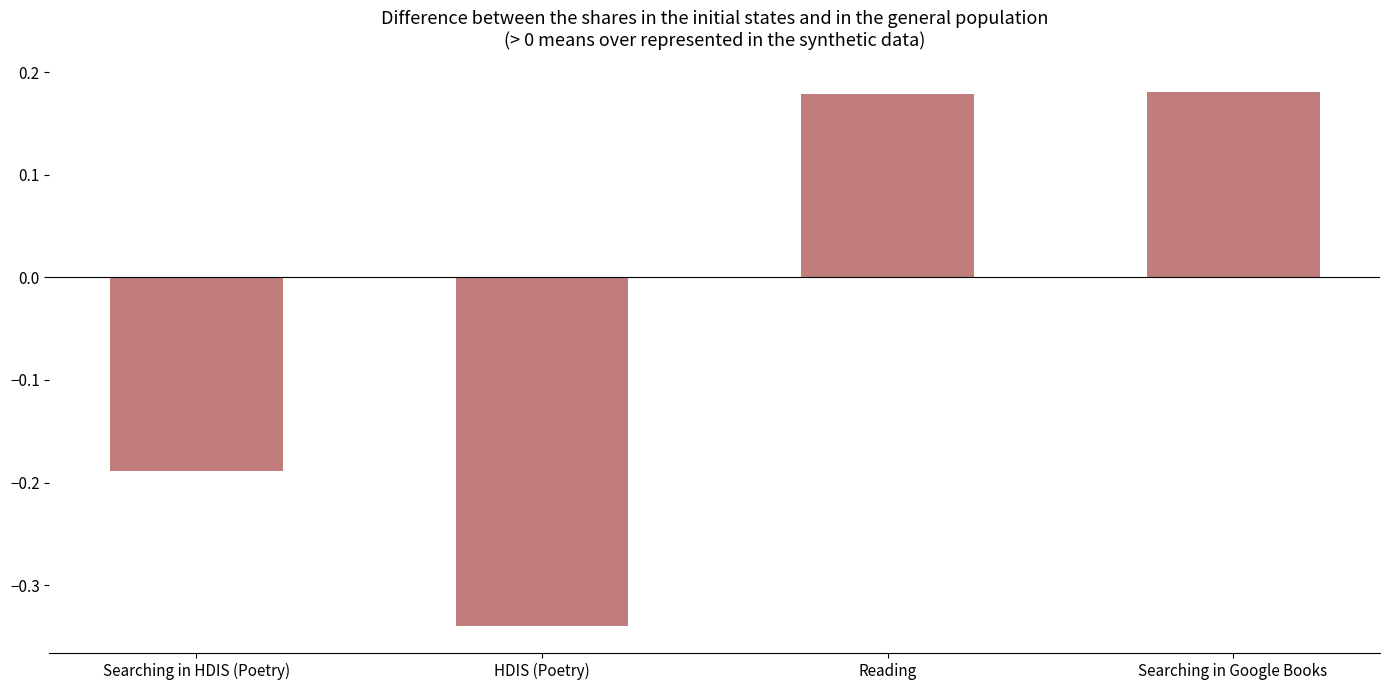

Does the chart contain stacked bars?

No